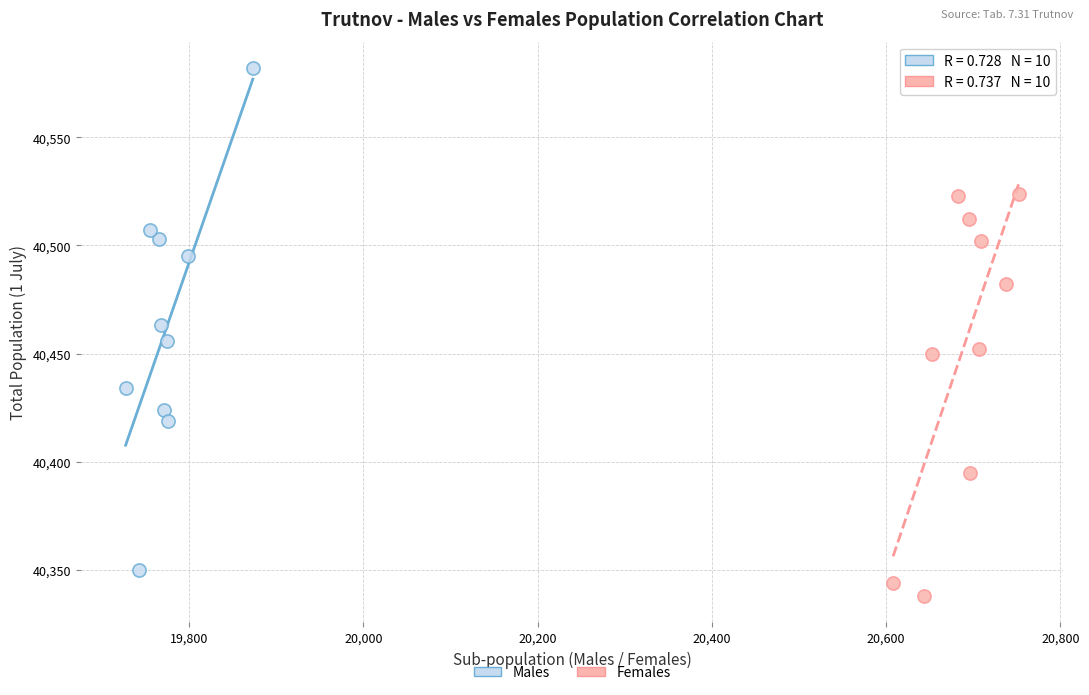

Which series has the largest Y range (max minus min)?

Males